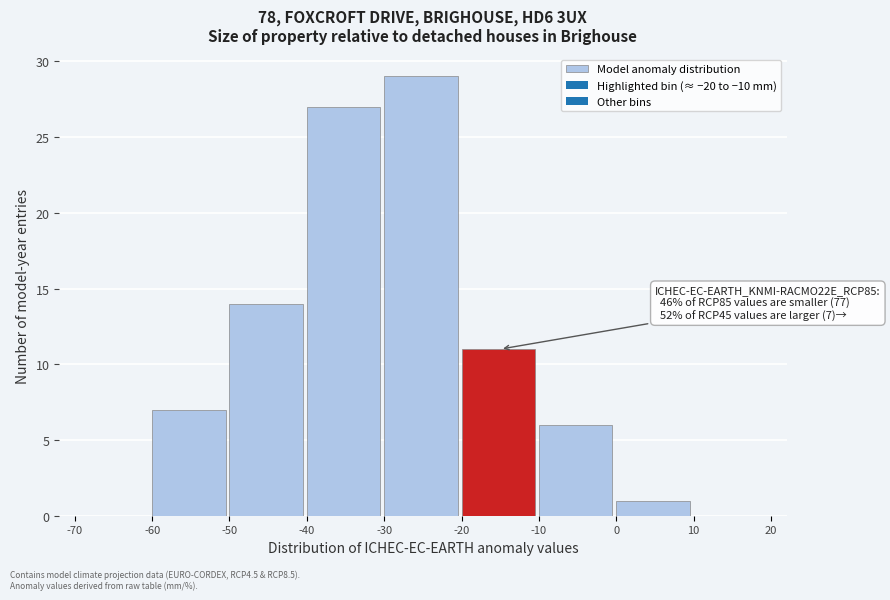

Over which range of the x-axis is the bar tallest?

-30 to -20